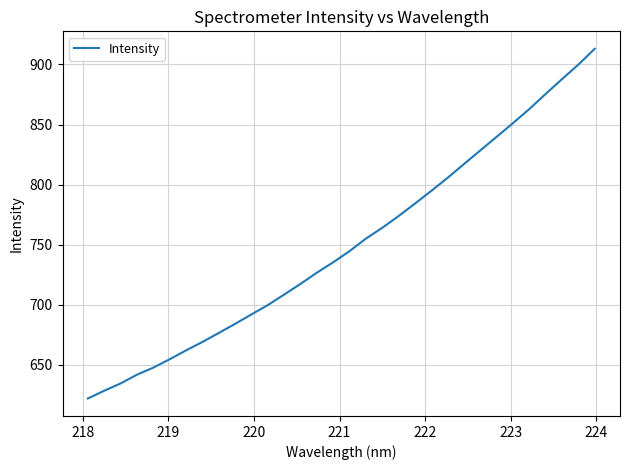

What is the greatest value displayed?

913.0